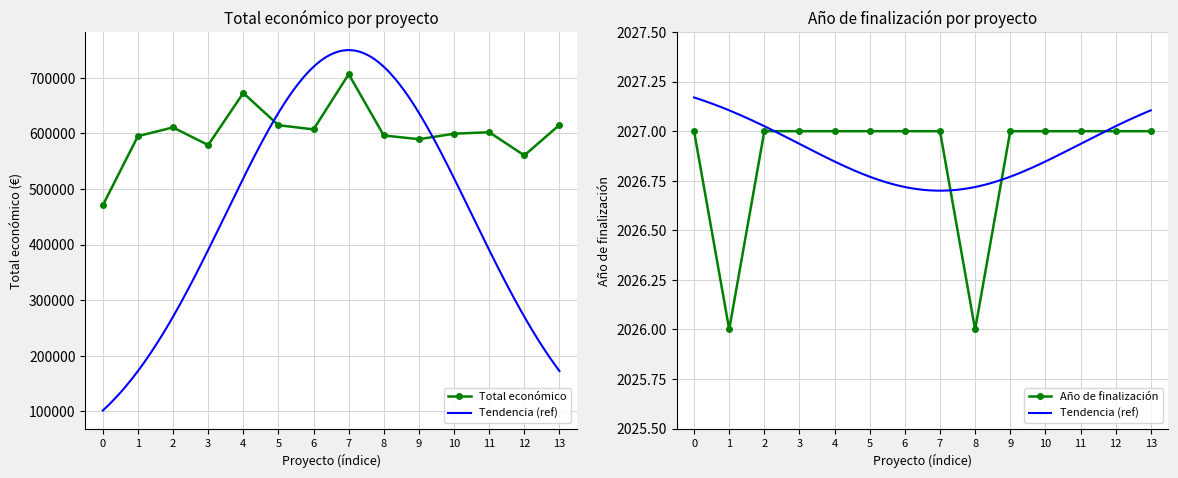

How many data points does each series have?

14